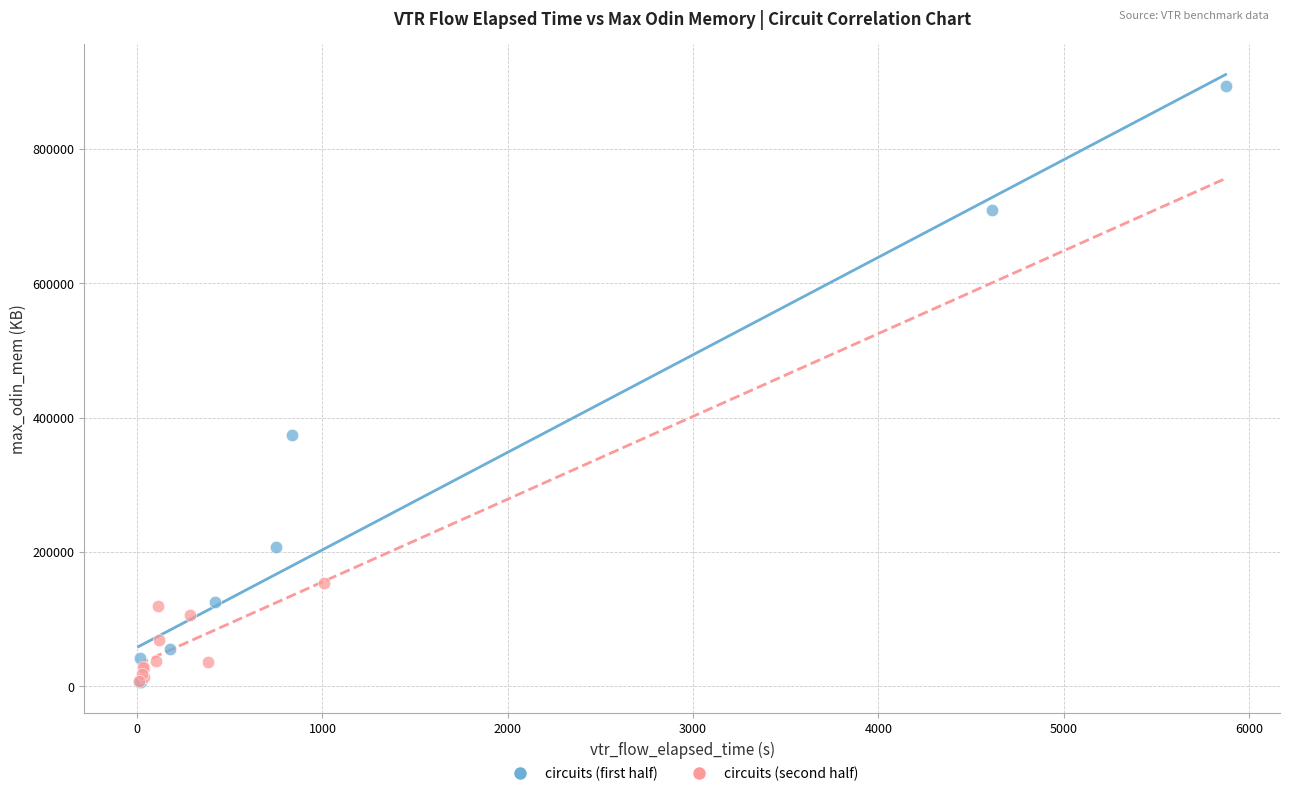

Which series contains the highest Y value?

circuits (first half)